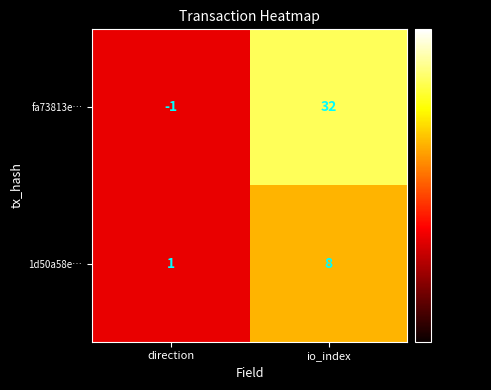

Which series has the widest spread of values?

fa73813e…